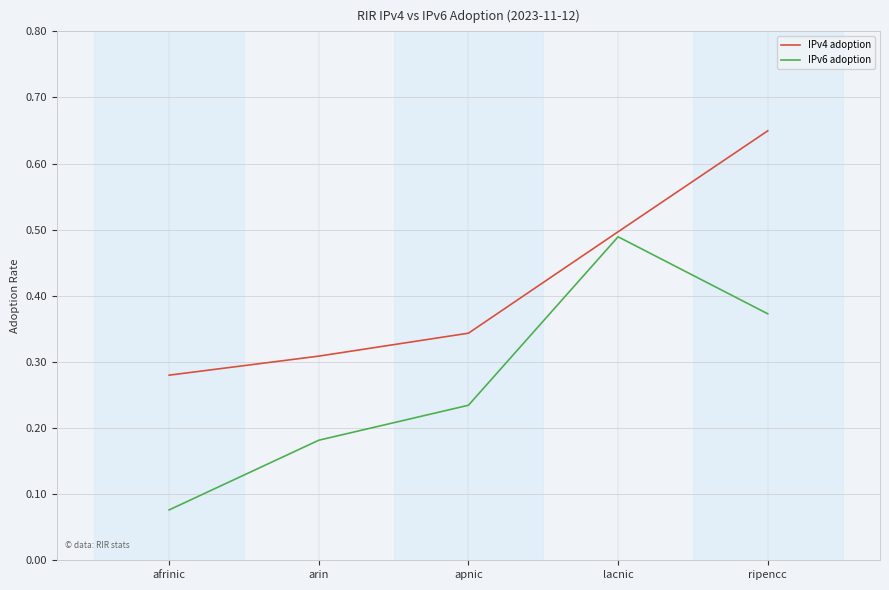

True or false: IPv4 adoption and IPv6 adoption intersect in this chart.

False